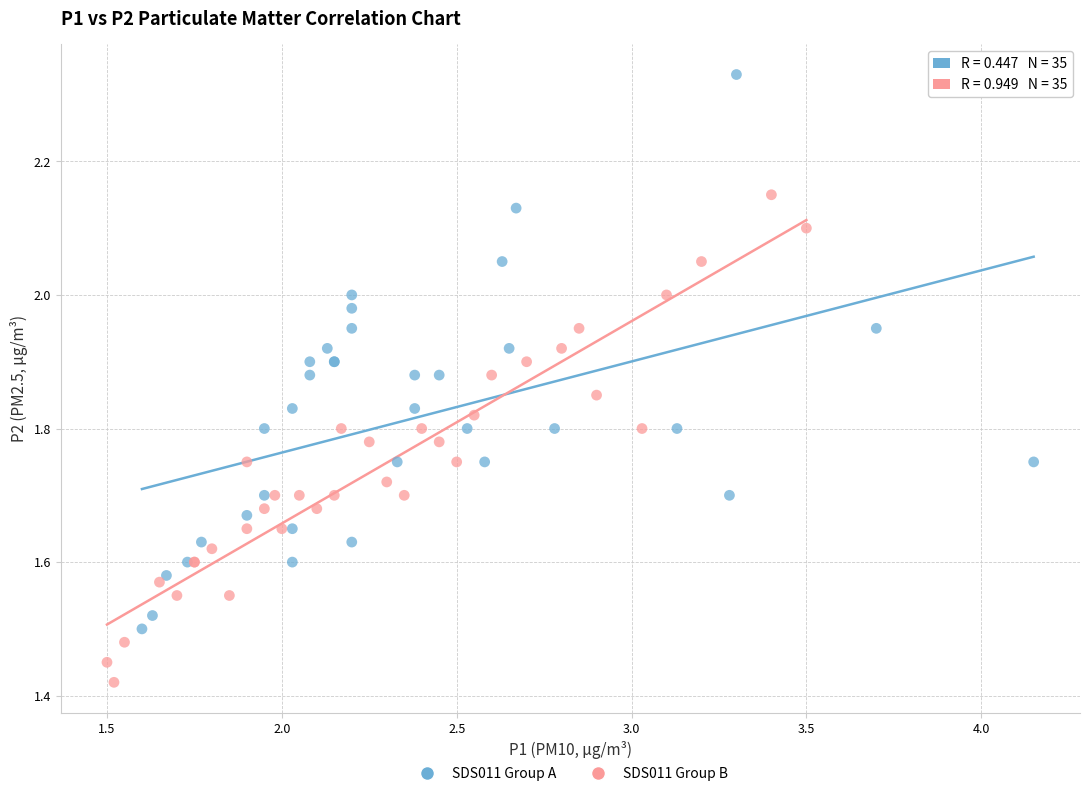

Which series contains the lowest Y value?

SDS011 Group B